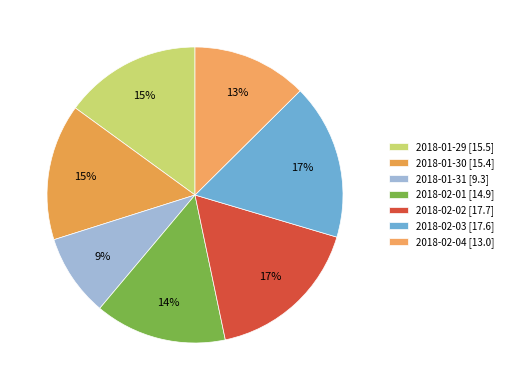

How many segments does this pie chart have?

7